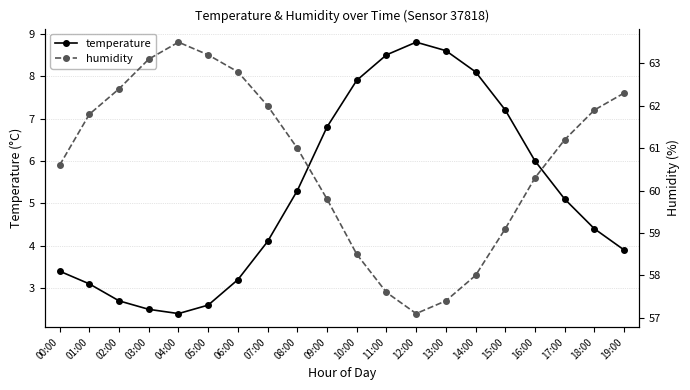

What is the minimum value shown in the chart?

2.4